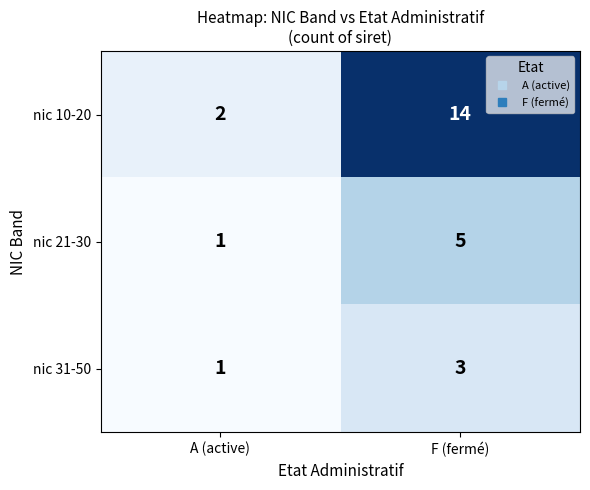

At how many categories does at least one series exceed 5?

1